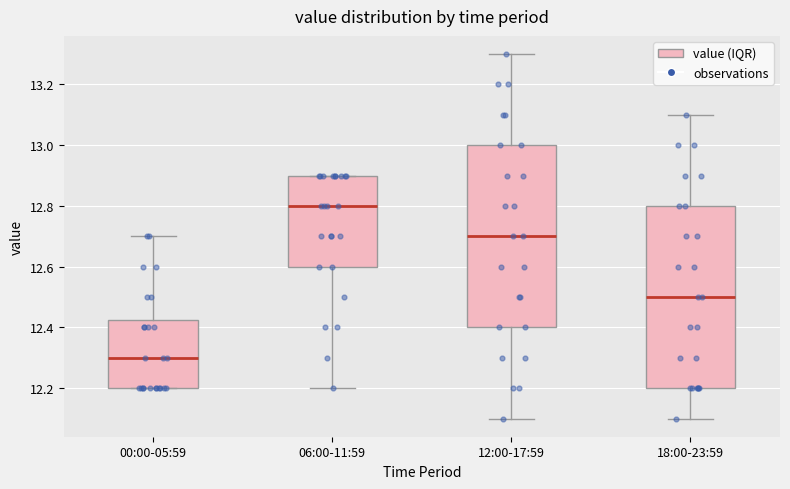

Which box's median line is the highest?

06:00-11:59